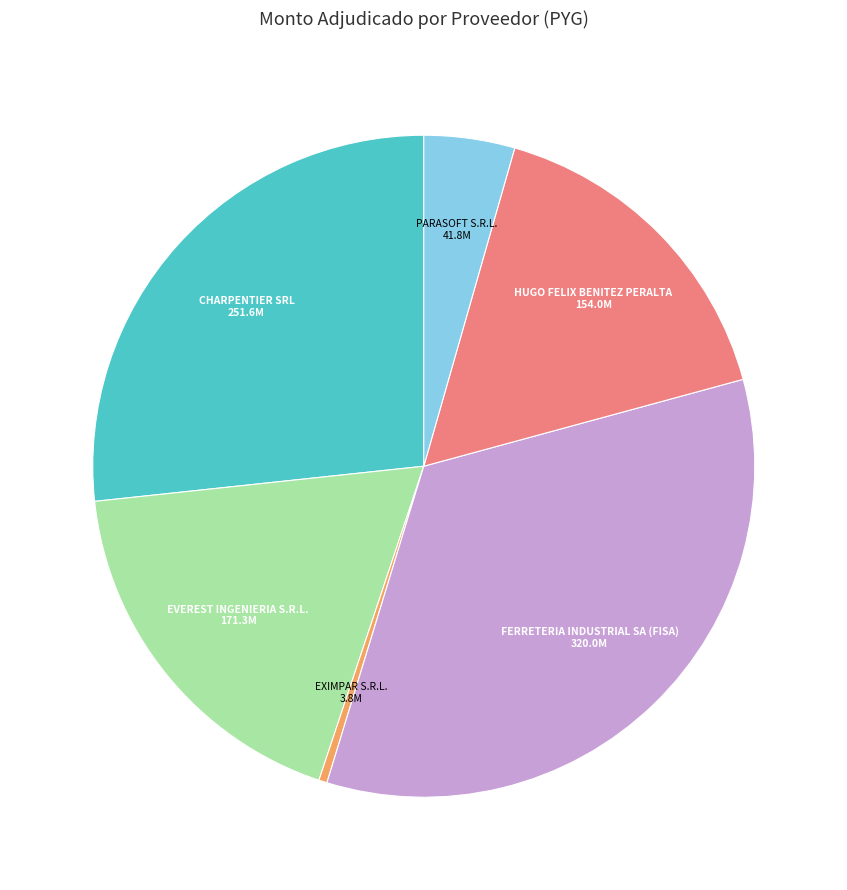

How many segments does this pie chart have?

6